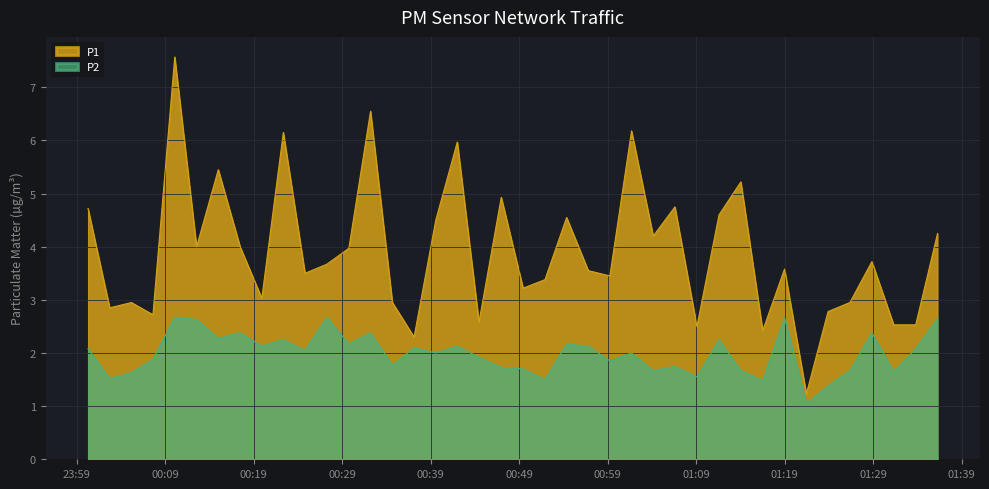

Which series has the largest total across all categories?

P1